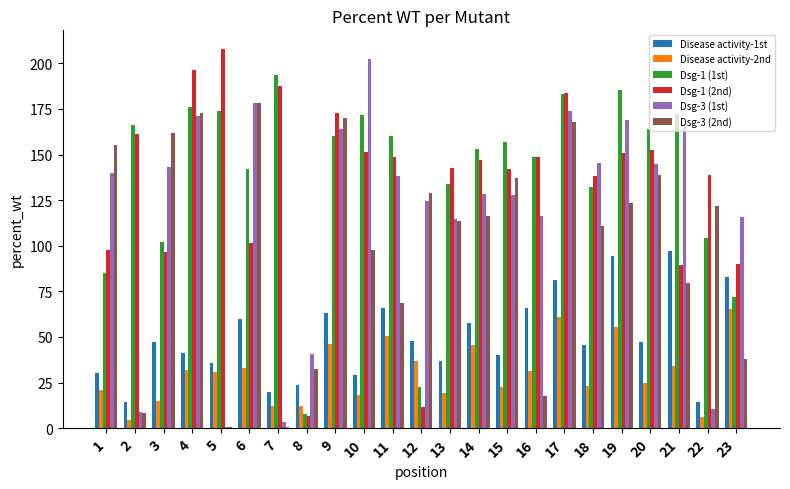

At which category is the sum across all series the highest?

17